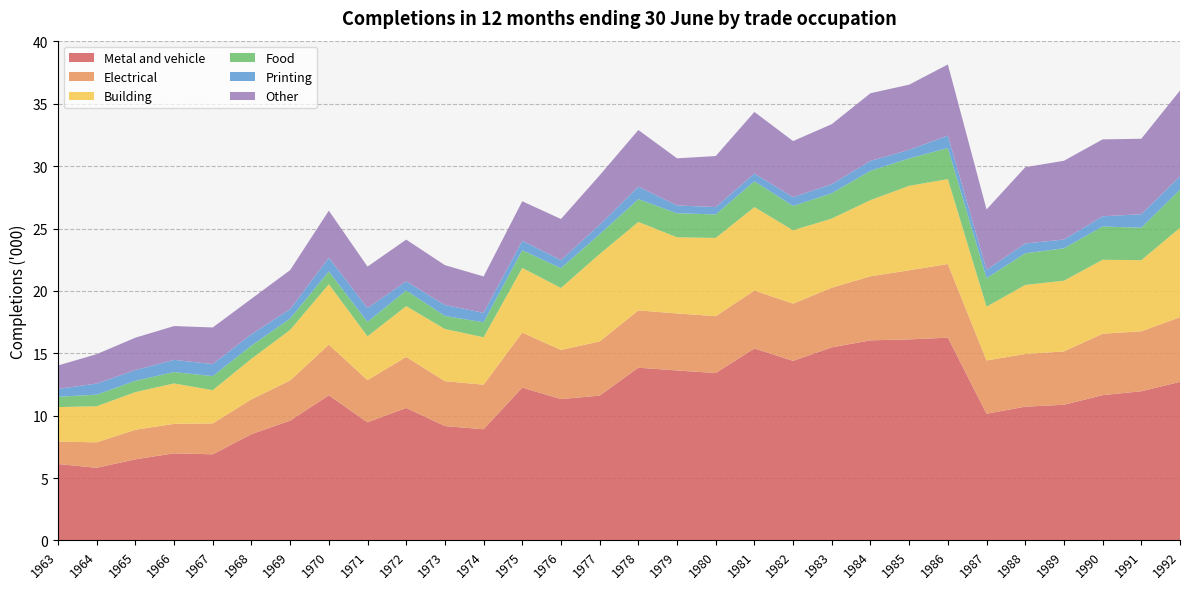

Reading left to right, extract all data points from this chart.

Metal and vehicle: 1963=6.1	1964=5.8	1965=6.5	1966=7.0	1967=6.9	1968=8.5	1969=9.6	1970=11.6	1971=9.5	1972=10.6	1973=9.2	1974=8.9	1975=12.2	1976=11.3	1977=11.6	1978=13.8	1979=13.6	1980=13.4	1981=15.4	1982=14.4	1983=15.5	1984=16.0	1985=16.1	1986=16.2	1987=10.2	1988=10.7	1989=10.9	1990=11.6	1991=12.0	1992=12.7
Electrical: 1963=1.8	1964=2.0	1965=2.4	1966=2.4	1967=2.5	1968=2.8	1969=3.2	1970=4.1	1971=3.4	1972=4.1	1973=3.6	1974=3.6	1975=4.4	1976=3.9	1977=4.3	1978=4.6	1979=4.6	1980=4.6	1981=4.6	1982=4.6	1983=4.8	1984=5.1	1985=5.5	1986=5.9	1987=4.3	1988=4.2	1989=4.3	1990=4.9	1991=4.8	1992=5.2
Building: 1963=2.8	1964=2.9	1965=3.0	1966=3.2	1967=2.7	1968=3.3	1969=4.0	1970=4.8	1971=3.5	1972=4.1	1973=4.2	1974=3.8	1975=5.2	1976=5.0	1977=7.0	1978=7.1	1979=6.1	1980=6.3	1981=6.7	1982=5.9	1983=5.5	1984=6.1	1985=6.8	1986=6.8	1987=4.3	1988=5.5	1989=5.7	1990=5.9	1991=5.7	1992=7.2
Food: 1963=0.8	1964=0.9	1965=0.9	1966=0.9	1967=1.1	1968=1.1	1969=0.9	1970=1.0	1971=1.2	1972=1.3	1973=1.0	1974=1.2	1975=1.4	1976=1.6	1977=1.6	1978=1.8	1979=1.9	1980=1.9	1981=2.1	1982=1.9	1983=2.0	1984=2.3	1985=2.2	1986=2.5	1987=2.3	1988=2.5	1989=2.6	1990=2.7	1991=2.6	1992=3.0
Printing: 1963=0.6	1964=0.9	1965=0.9	1966=1.0	1967=1.0	1968=0.9	1969=0.8	1970=1.1	1971=1.1	1972=0.7	1973=0.9	1974=0.8	1975=0.8	1976=0.7	1977=0.8	1978=1.0	1979=0.6	1980=0.6	1981=0.6	1982=0.7	1983=0.7	1984=0.8	1985=0.7	1986=1.0	1987=0.7	1988=0.8	1989=0.7	1990=0.8	1991=1.1	1992=1.1
Other: 1963=1.9	1964=2.4	1965=2.6	1966=2.7	1967=2.9	1968=2.8	1969=3.1	1970=3.8	1971=3.3	1972=3.3	1973=3.2	1974=2.9	1975=3.2	1976=3.3	1977=4.0	1978=4.5	1979=3.8	1980=4.1	1981=4.9	1982=4.5	1983=4.8	1984=5.4	1985=5.2	1986=5.7	1987=4.8	1988=6.1	1989=6.3	1990=6.2	1991=6.1	1992=6.9